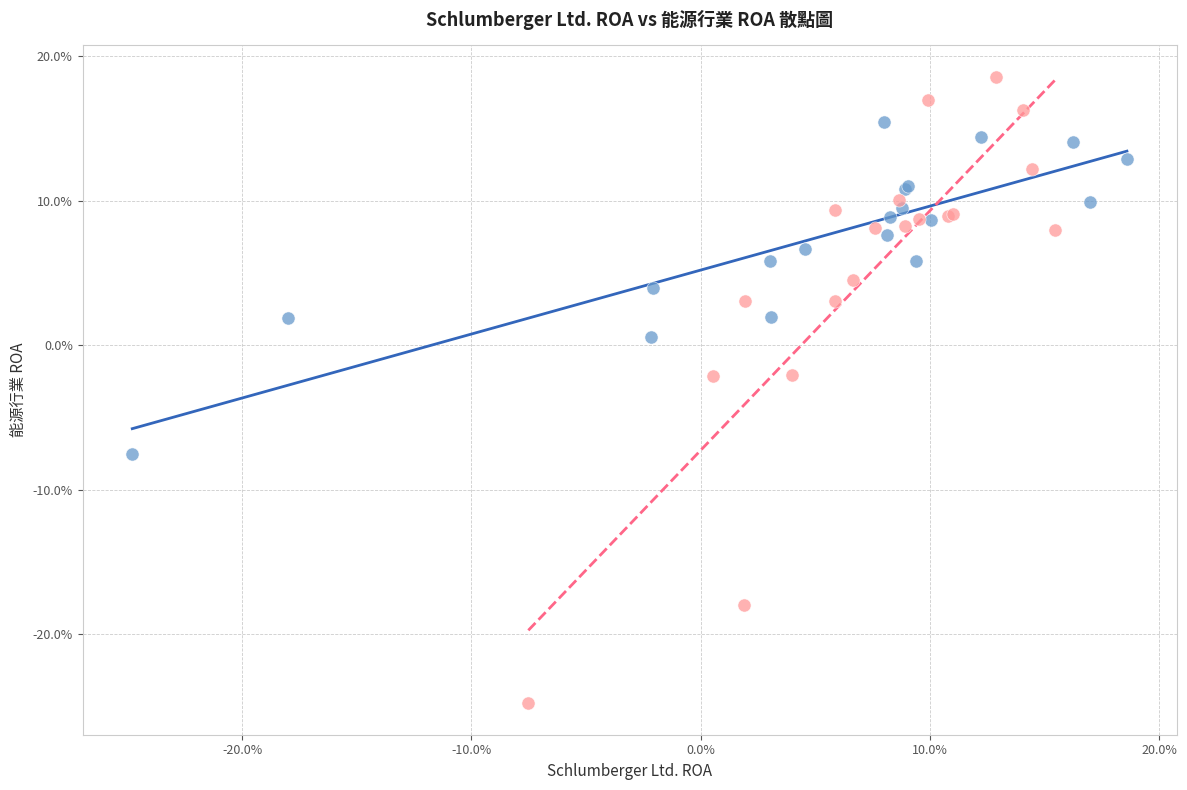

Which series reaches the minimum Y coordinate?

能源